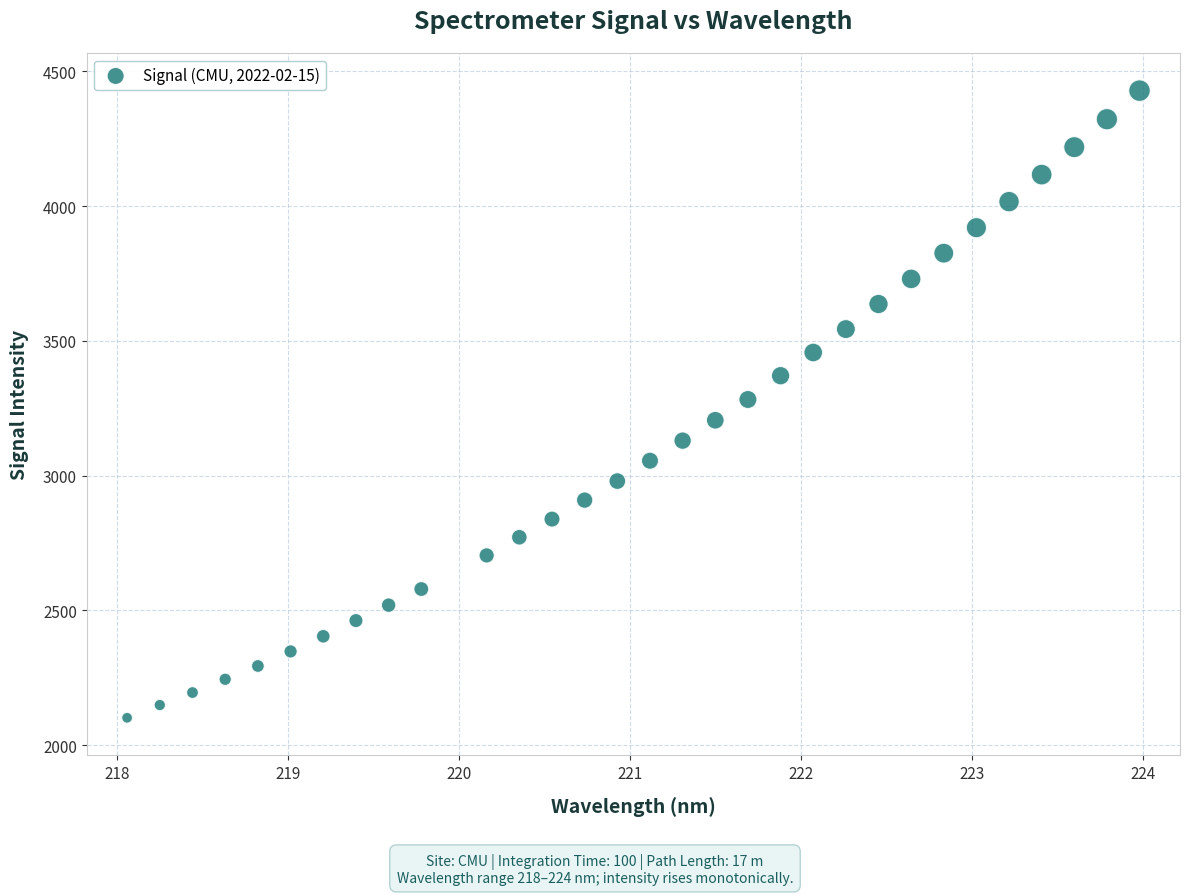

What is the range of X values (max minus min)?

5.9